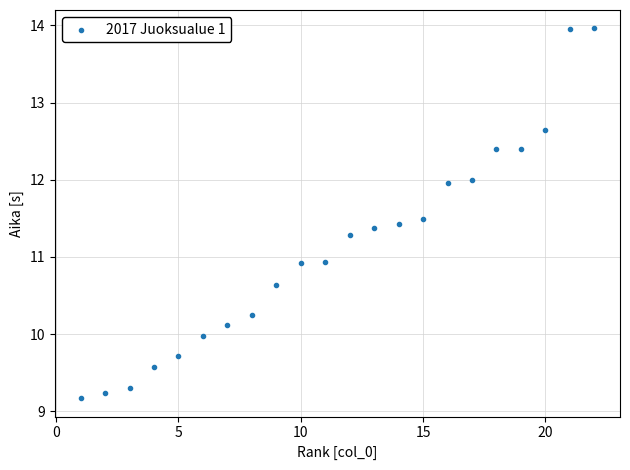

What is the range of Y values (max minus min)?

4.8